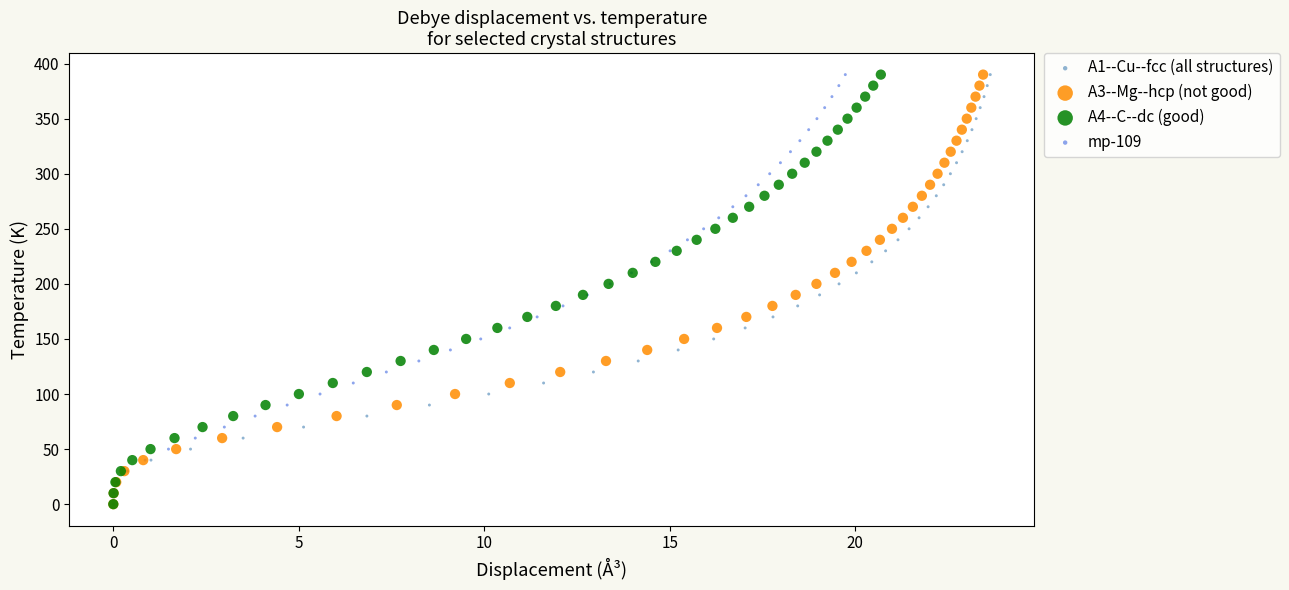

What are all the series names shown in the legend?

A1--Cu--fcc (all structures), A3--Mg--hcp (not good), A4--C--dc (good), mp-109